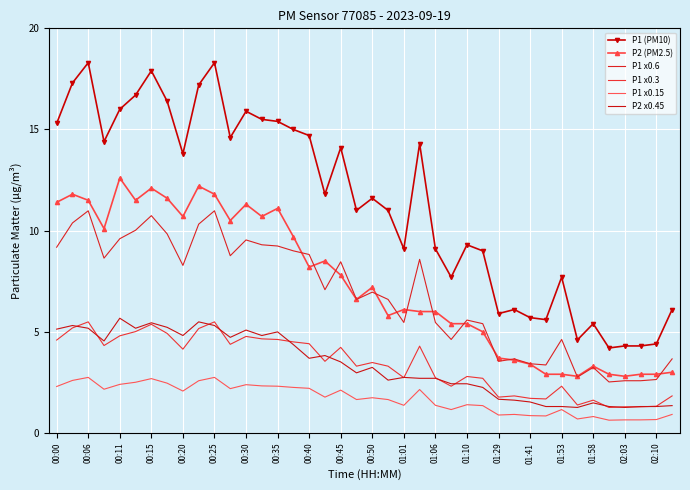

What is the average value of the P2 x0.45 series?

3.3